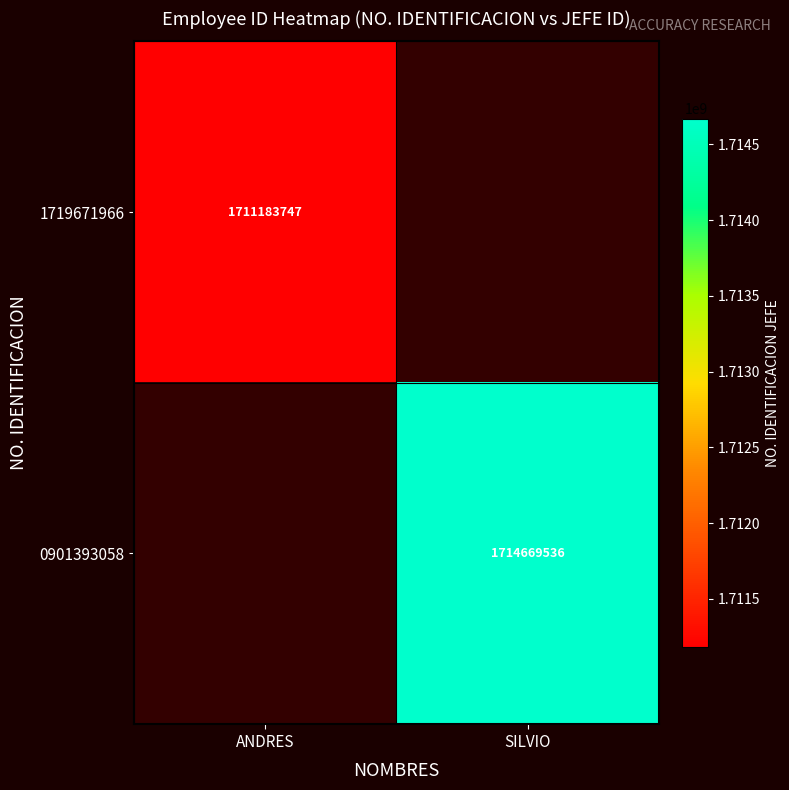

Is it true that 0901393058 equals 1714669536 at SILVIO?

True